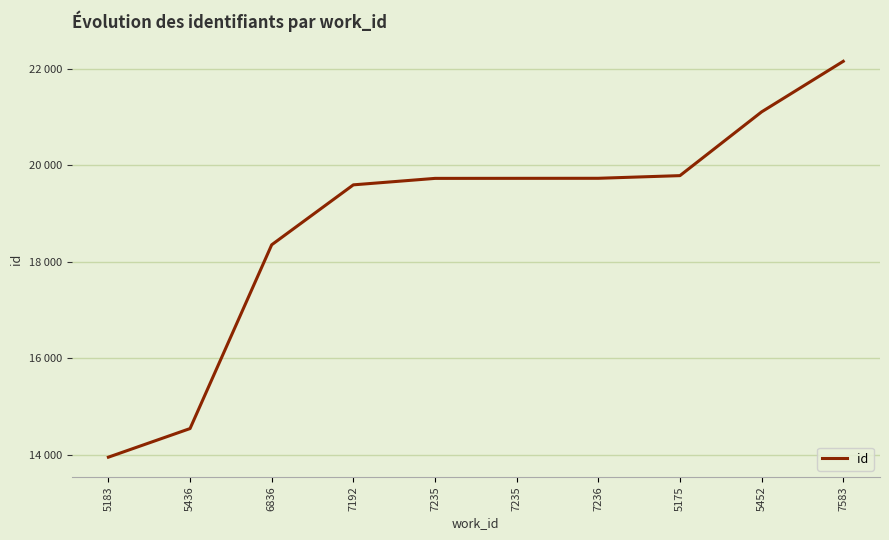

What is the value of the 4th point from the left?

19597